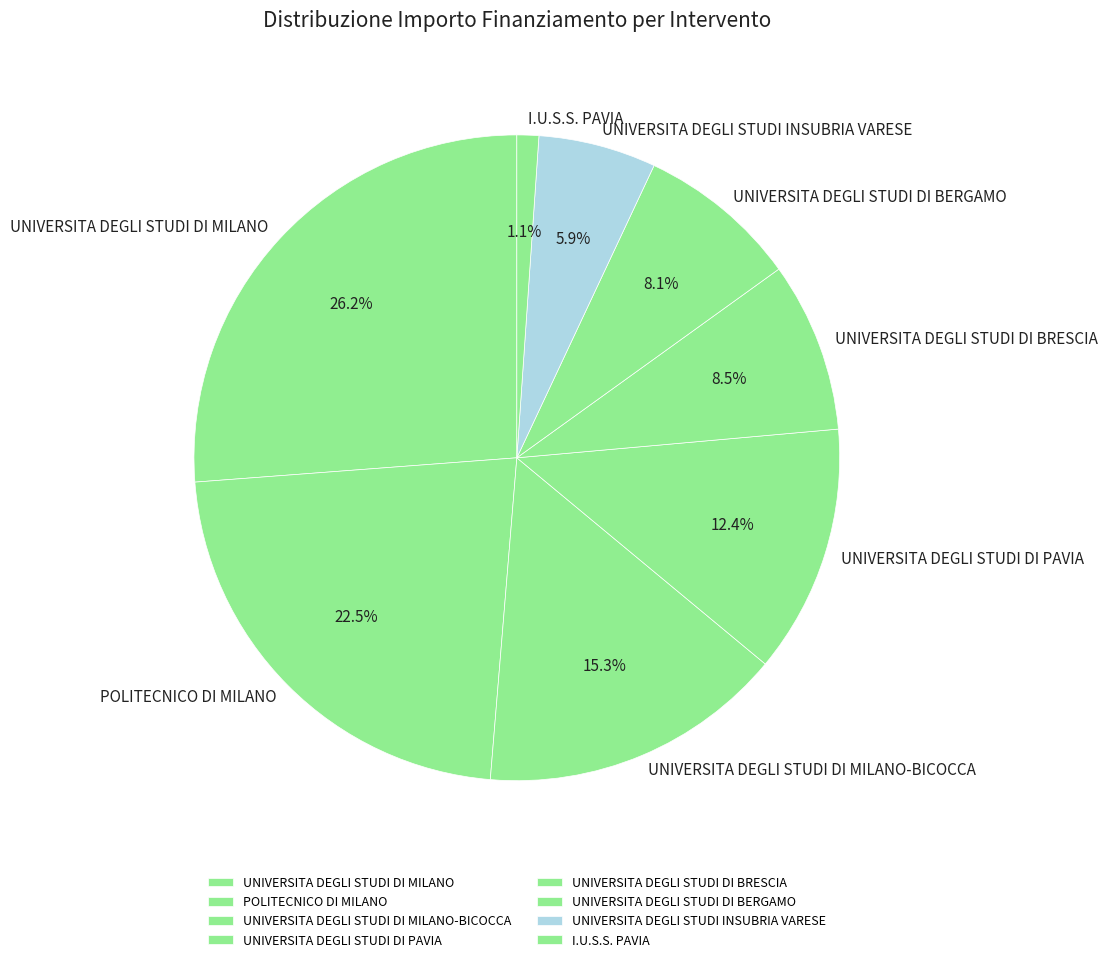

Approximately how many times larger is the value at UNIVERSITA DEGLI STUDI INSUBRIA VARESE compared to UNIVERSITA DEGLI STUDI DI MILANO-BICOCCA?

0.4